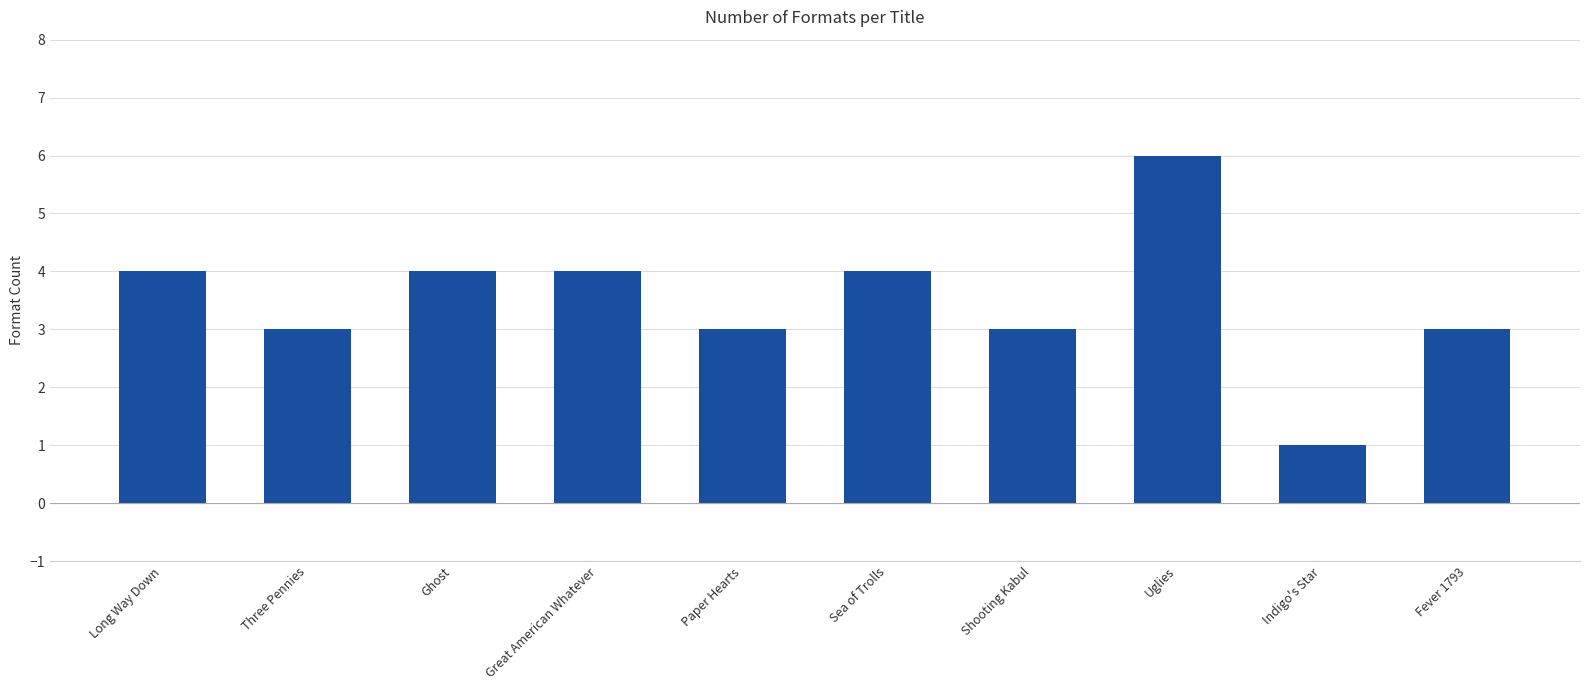

Which label corresponds to the largest value in the chart?

Uglies